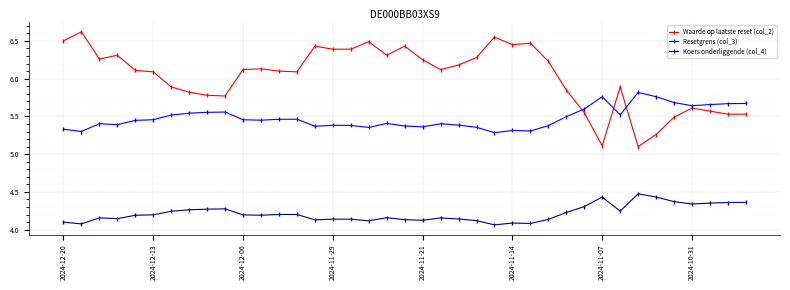

Which series has the largest range (max minus min)?

Waarde op laatste reset (col_2)